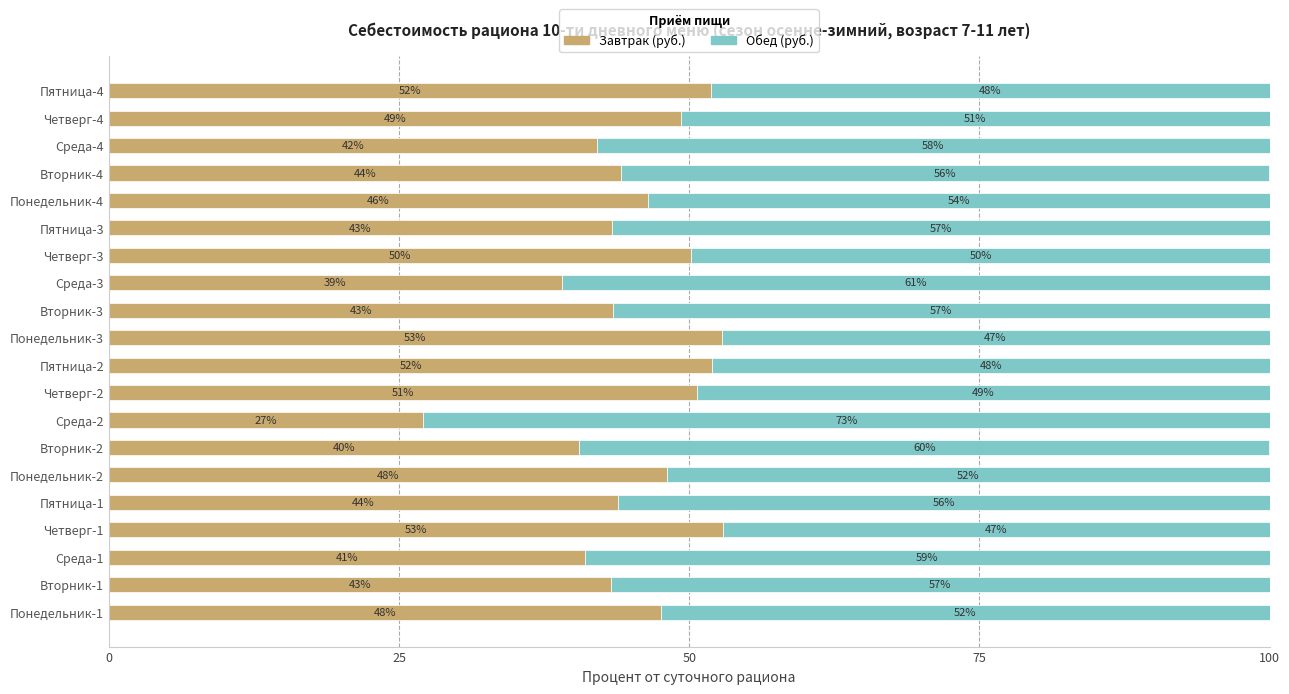

Read the Завтрак (руб.) value at Среда-1.

41.1